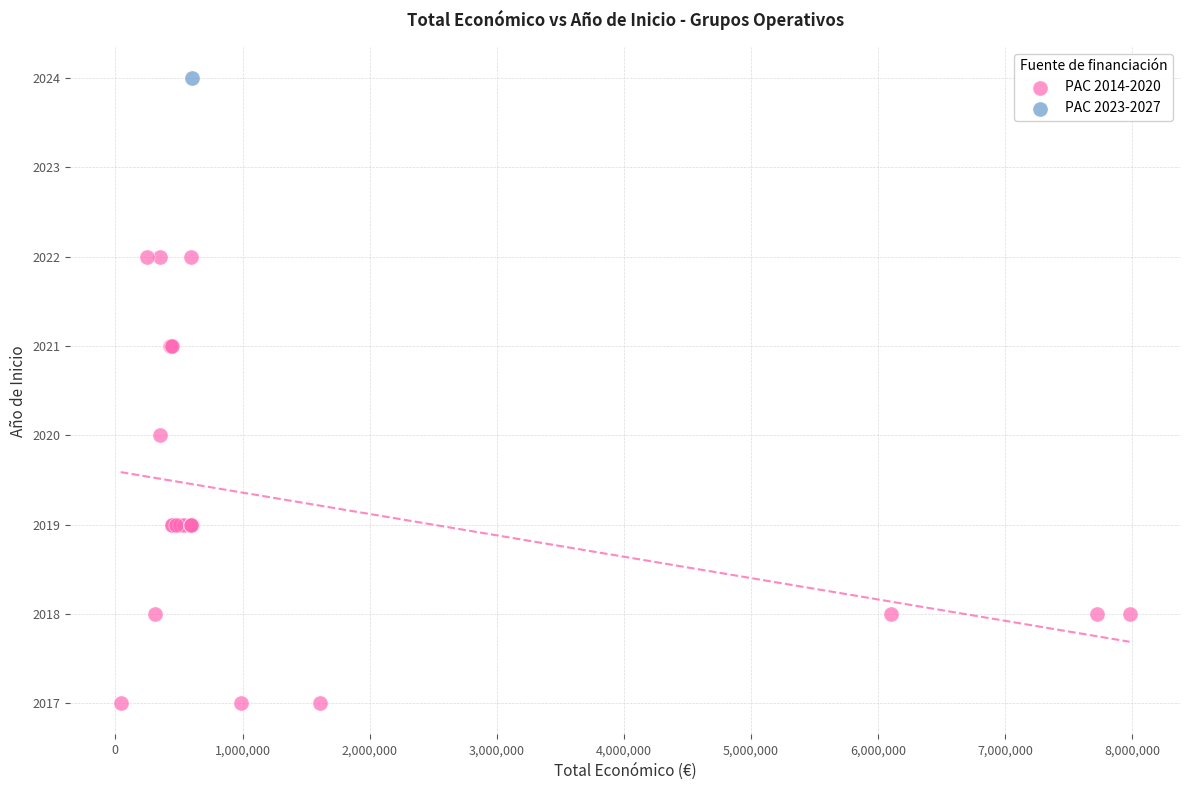

What are all the series names shown in the legend?

PAC 2014-2020, PAC 2023-2027